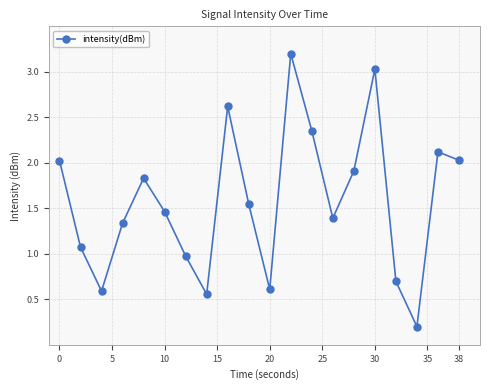

What is the greatest value displayed?

3.2